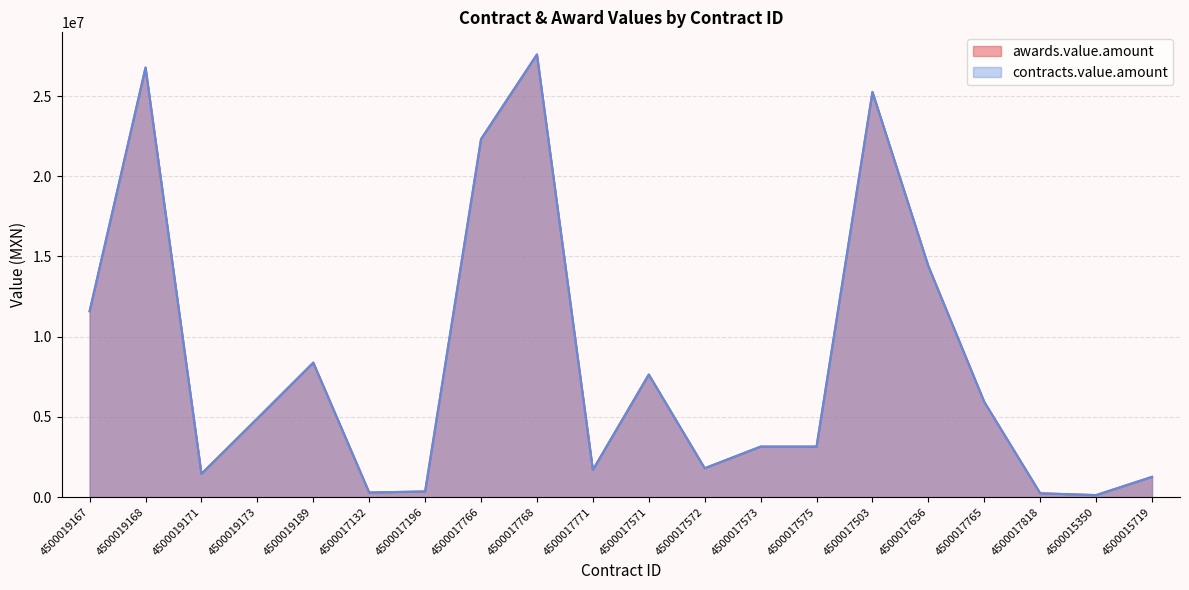

Which has a higher value, 4500017571 or 4500017132?

4500017571